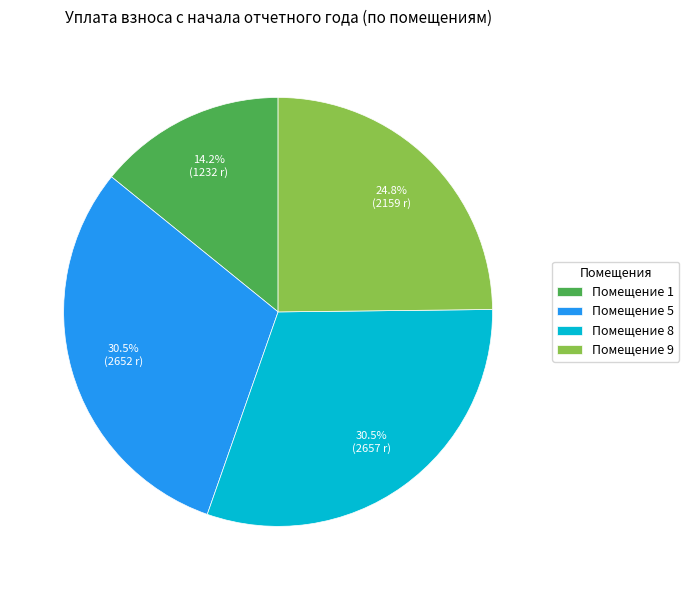

Which category has the smallest portion of the pie?

Помещение 1